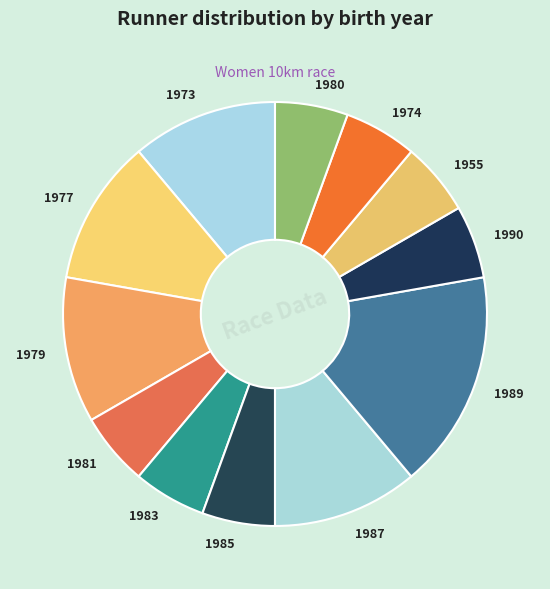

True or false: 1990 accounts for 1% of the total.

False